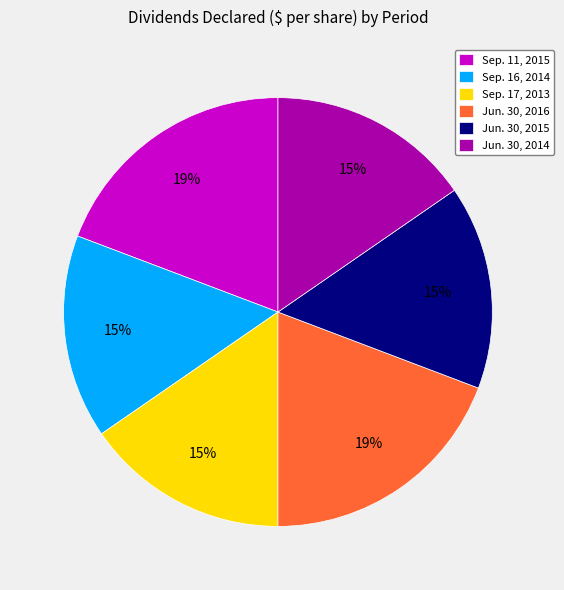

Is it true that Sep. 11, 2015 is 19% of the pie?

True